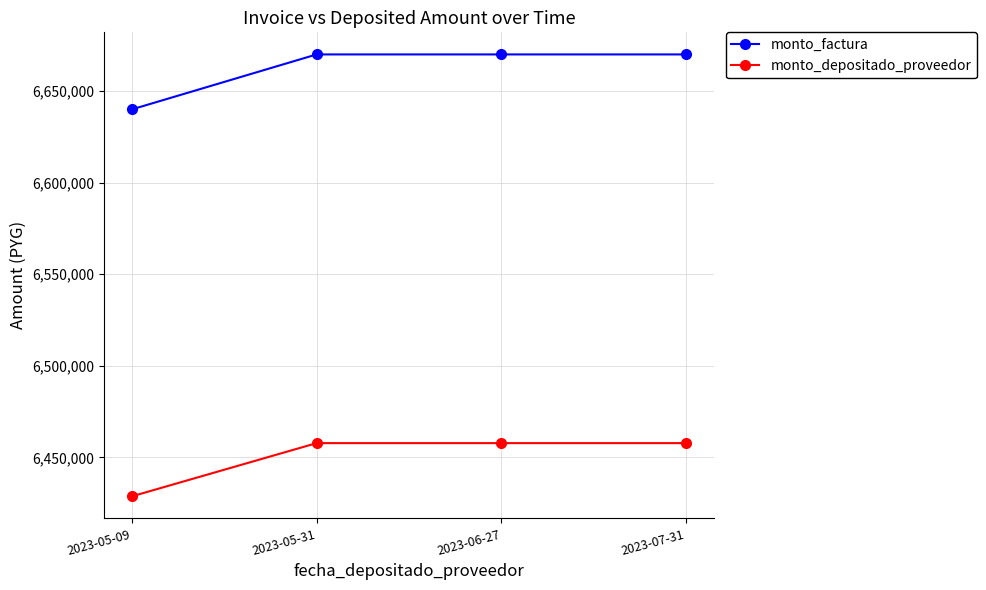

What is the difference between the second highest and minimum values in the monto_depositado_proveedor series?

29044